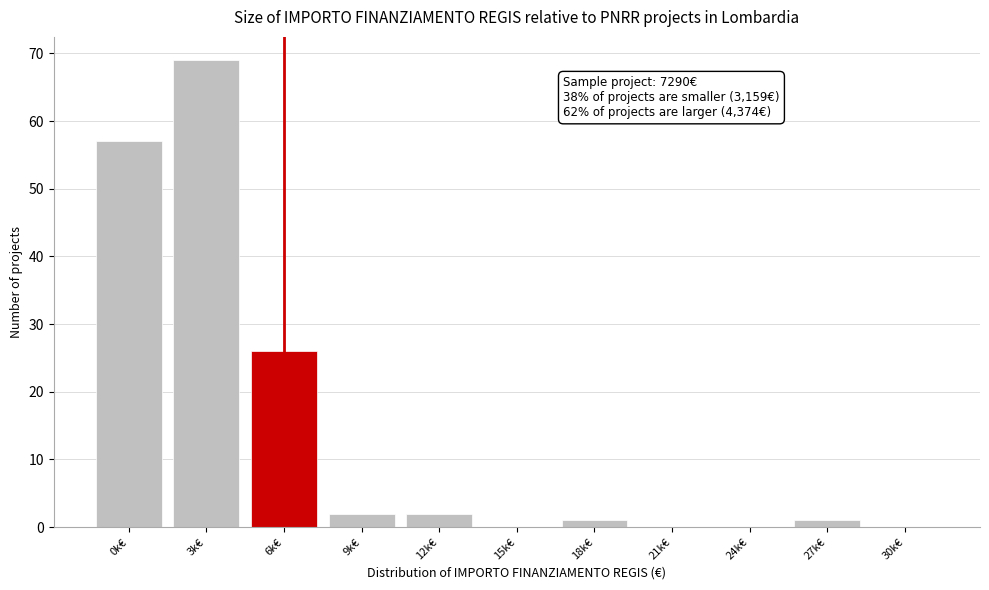

Reading left to right, transcribe all the data shown in this chart.

0k€=57	3k€=69	6k€=26	9k€=2	12k€=2	15k€=0	18k€=1	21k€=0	24k€=0	27k€=1	30k€=0